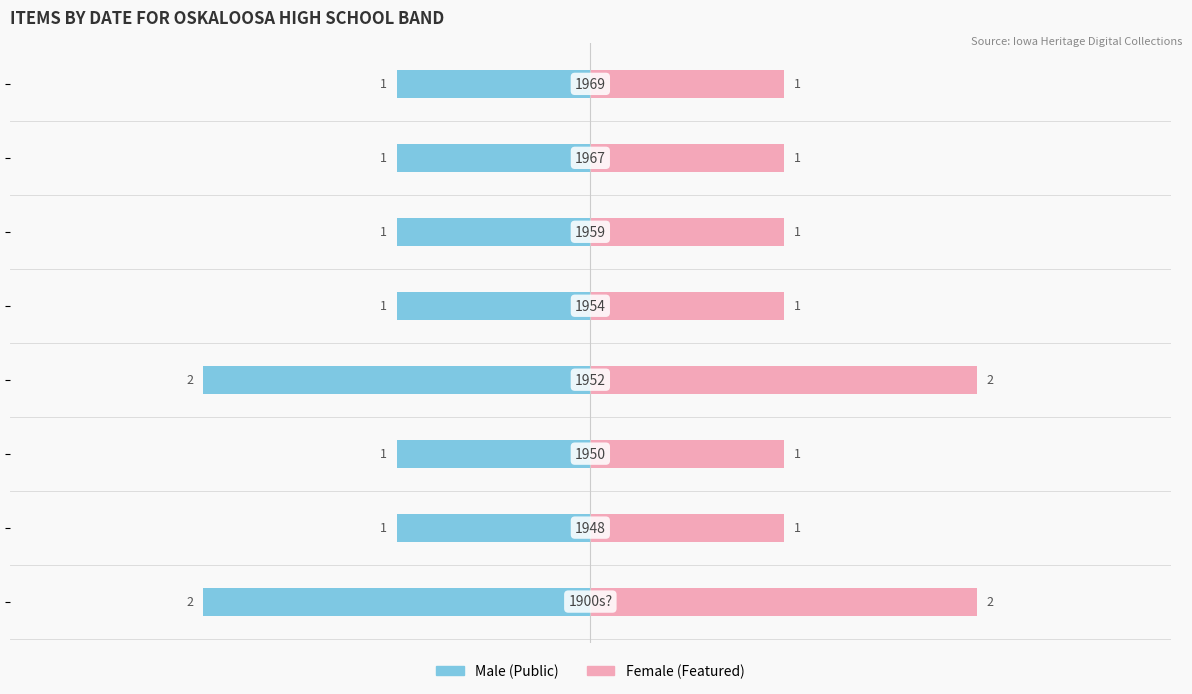

What is the sum of all Female values?

10